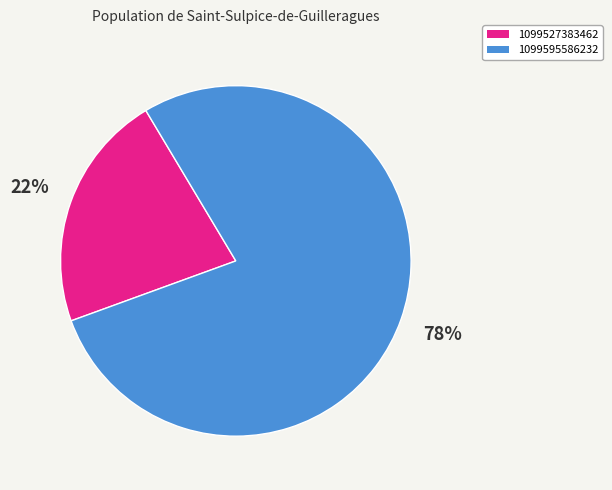

Which slice represents more than half of the pie?

1099595586232